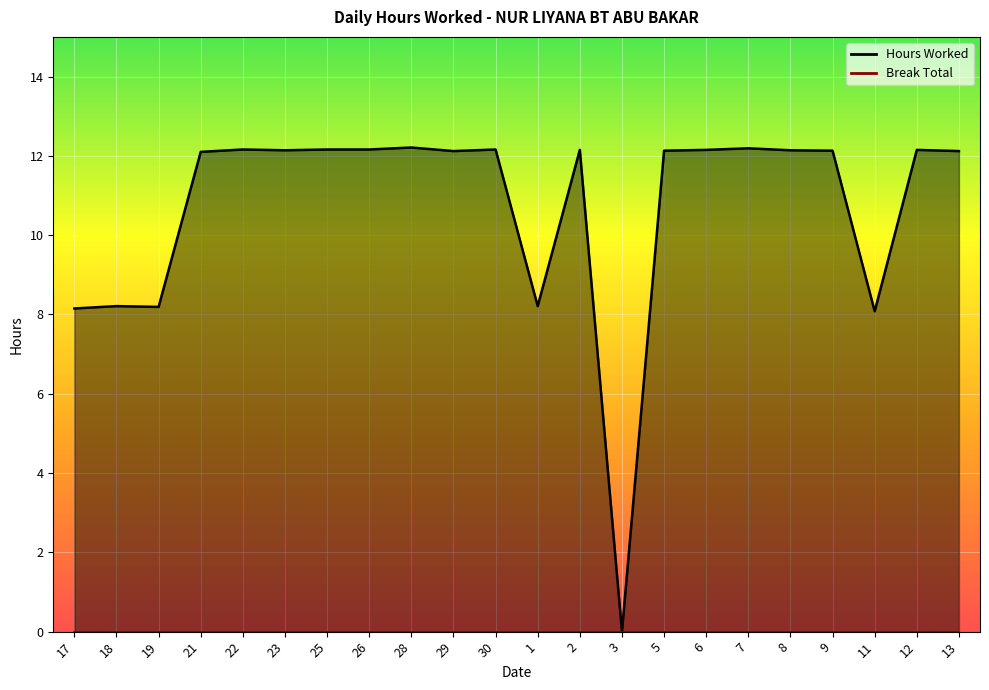

Count the number of categories in the chart.

22